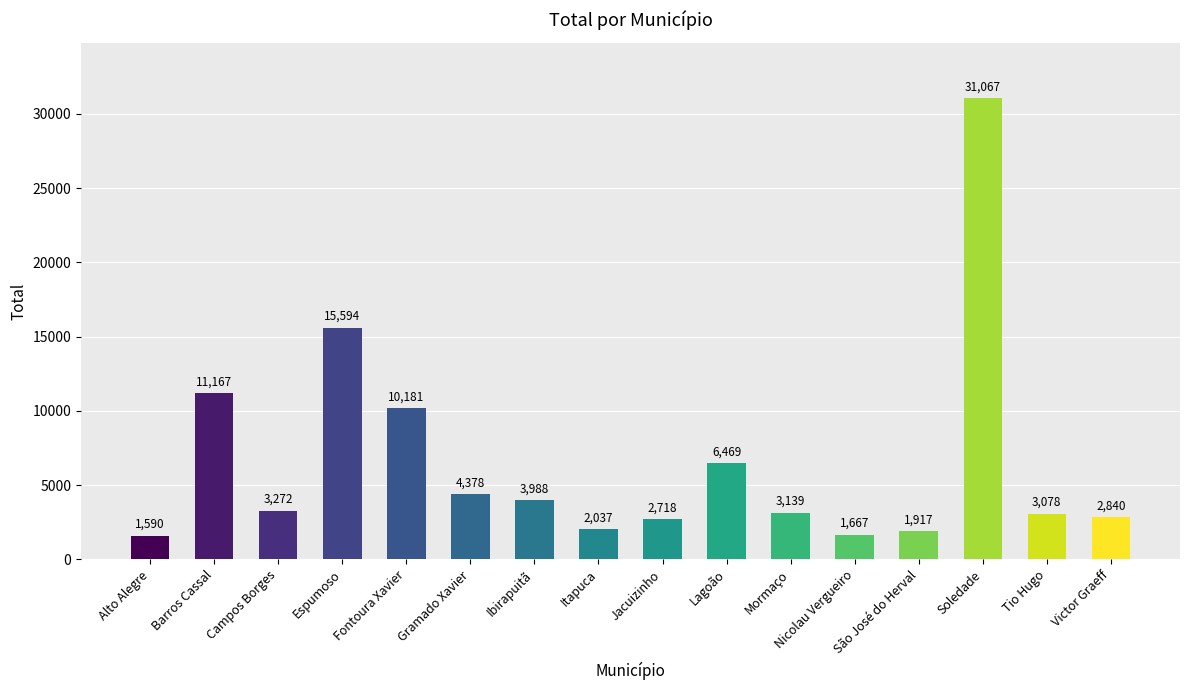

Which category has the highest value across all series?

Soledade